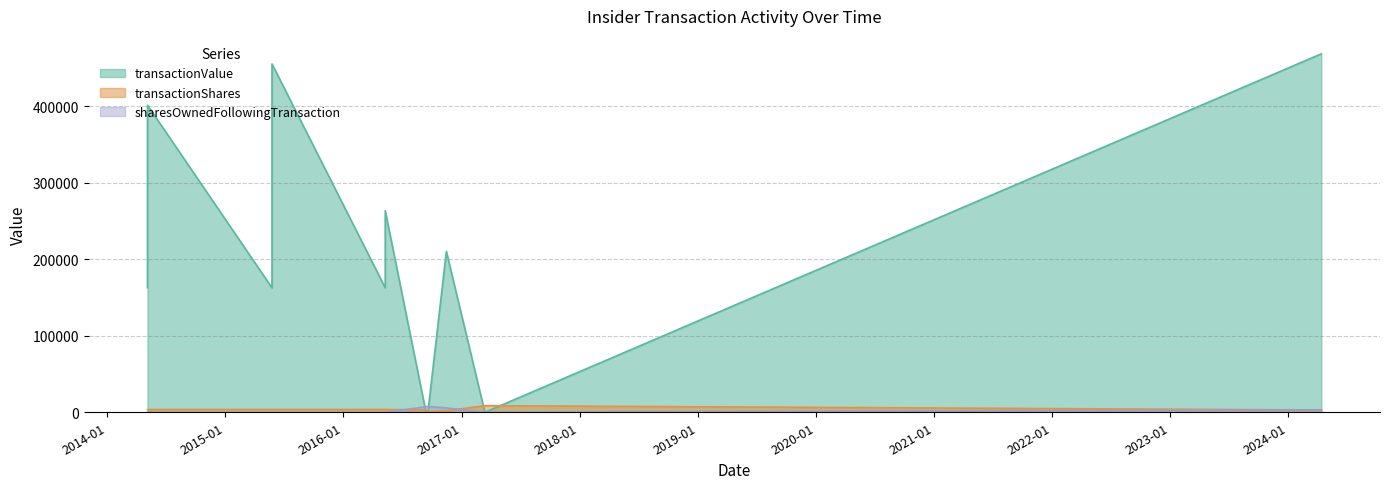

What is the total value across all series at 2017-03-14?

8644